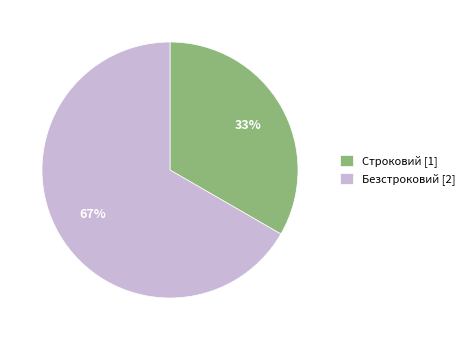

Is there any slice that represents more than half of the pie?

Yes